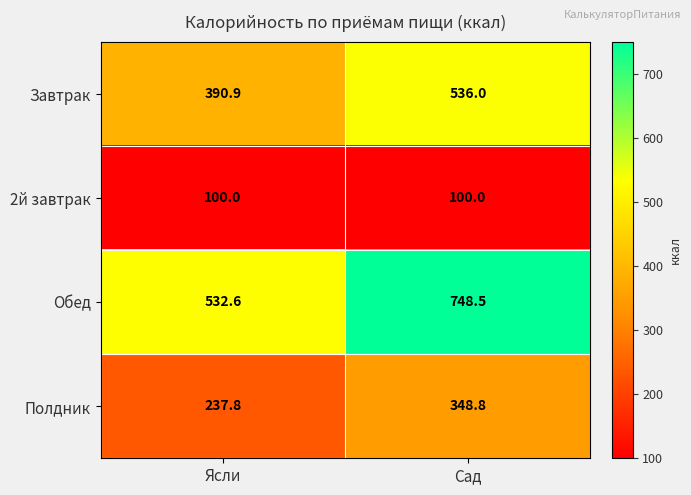

Where is Полдник nearest to the value 293?

Ясли